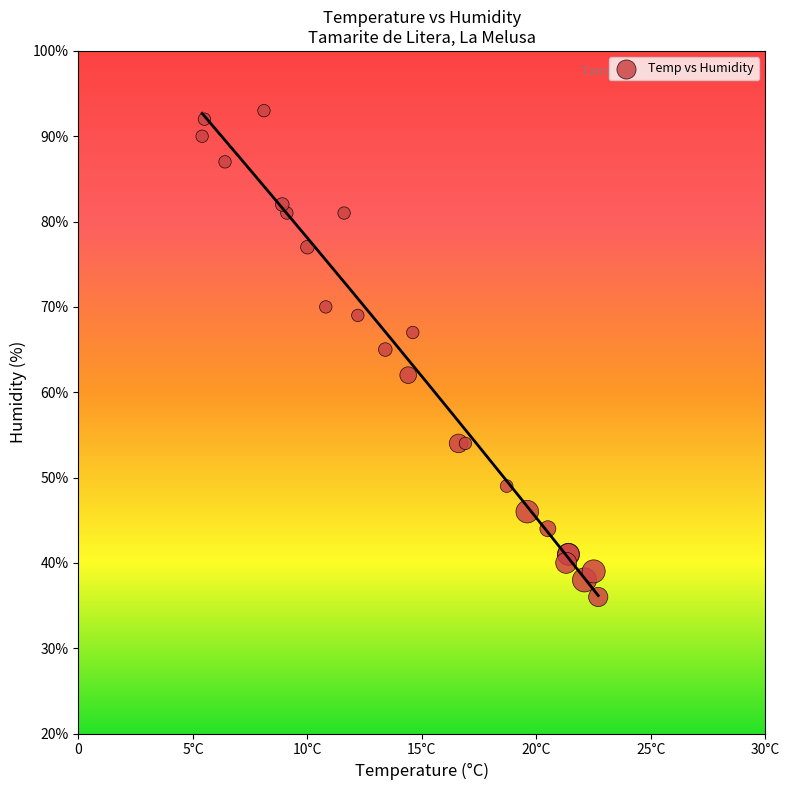

What Y value in the scatter plot is closest to 64?

65